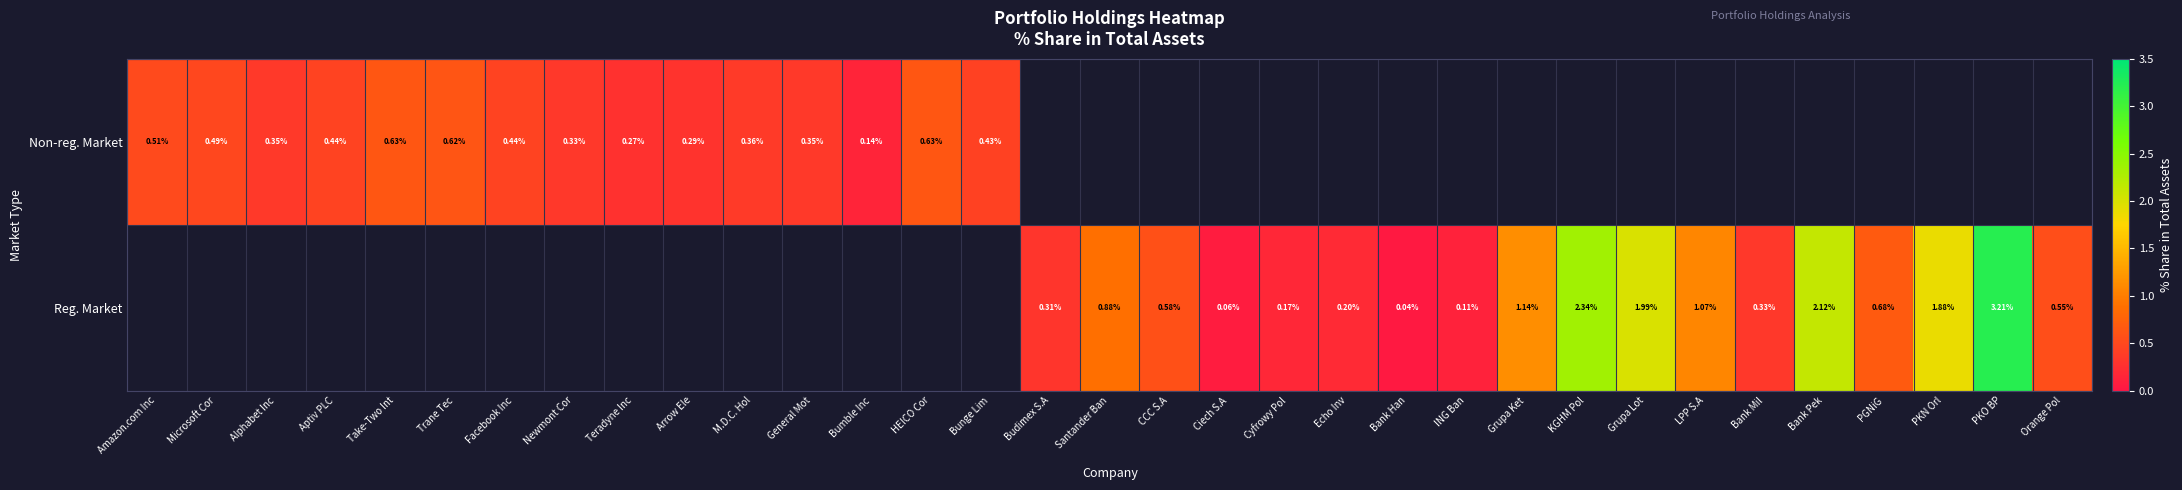

Is the value of Non-reg. Market at Aptiv PLC greater than the value of Reg. Market at KGHM Pol?

No